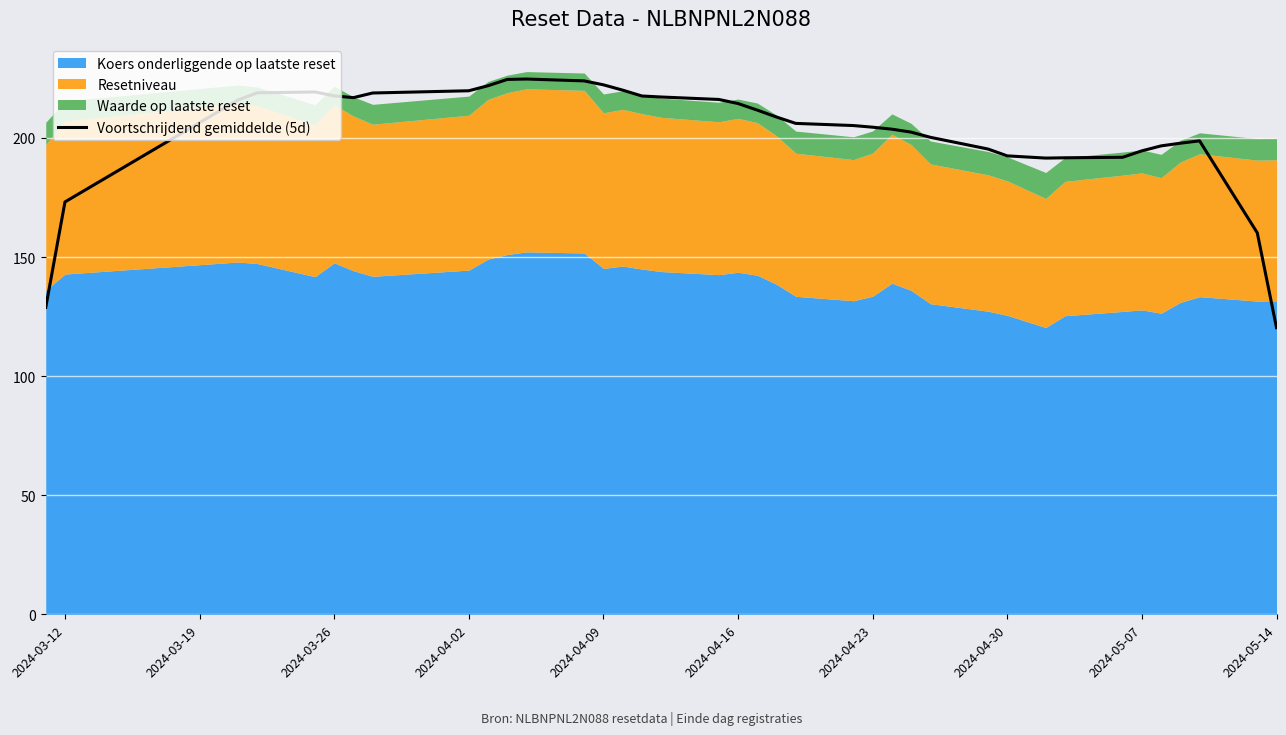

What is the maximum value shown in the chart?

224.7